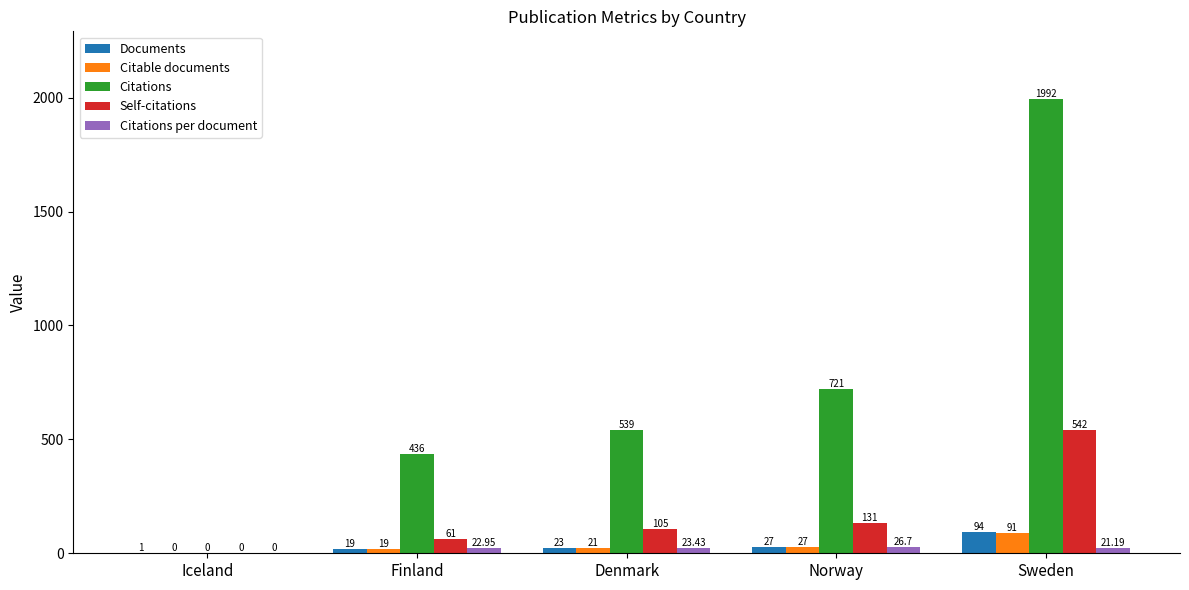

What is the sum of all Citations values?

3688.0